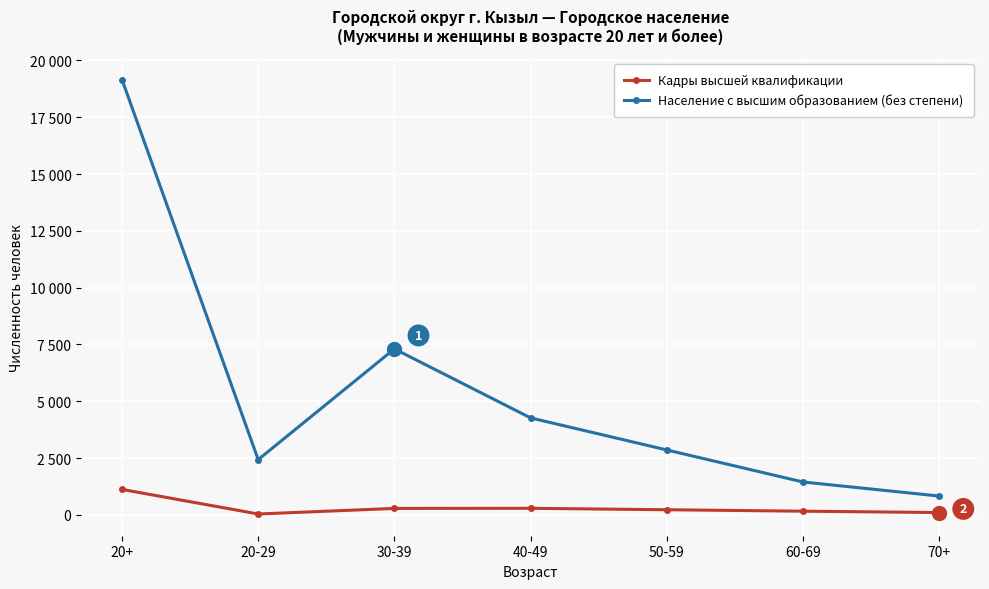

List the series in order of their peak value, highest first.

Население с высшим образованием (без степени), Кадры высшей квалификации